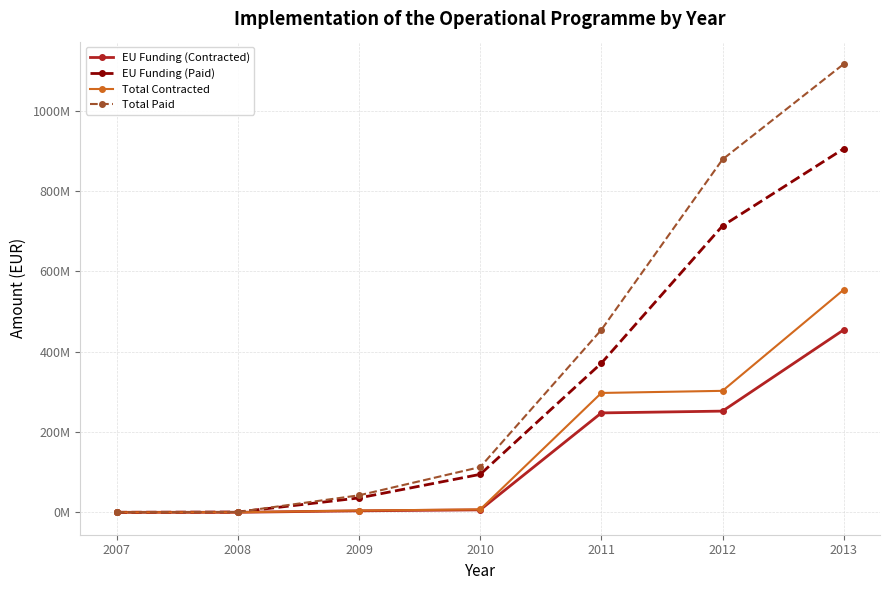

True or false: EU Funding (Contracted) has a value of 51751.9 at 2008.

True